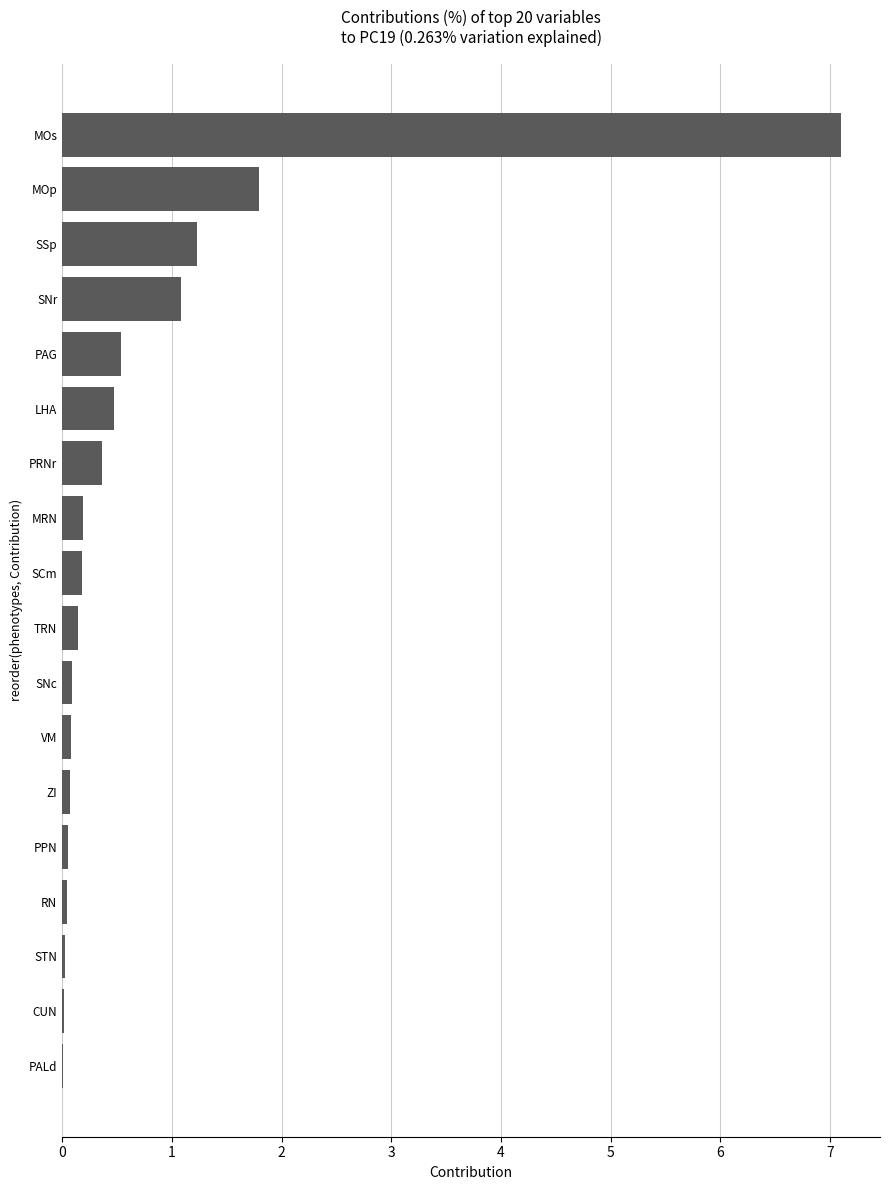

At which category does the chart reach its peak across all series?

MOs